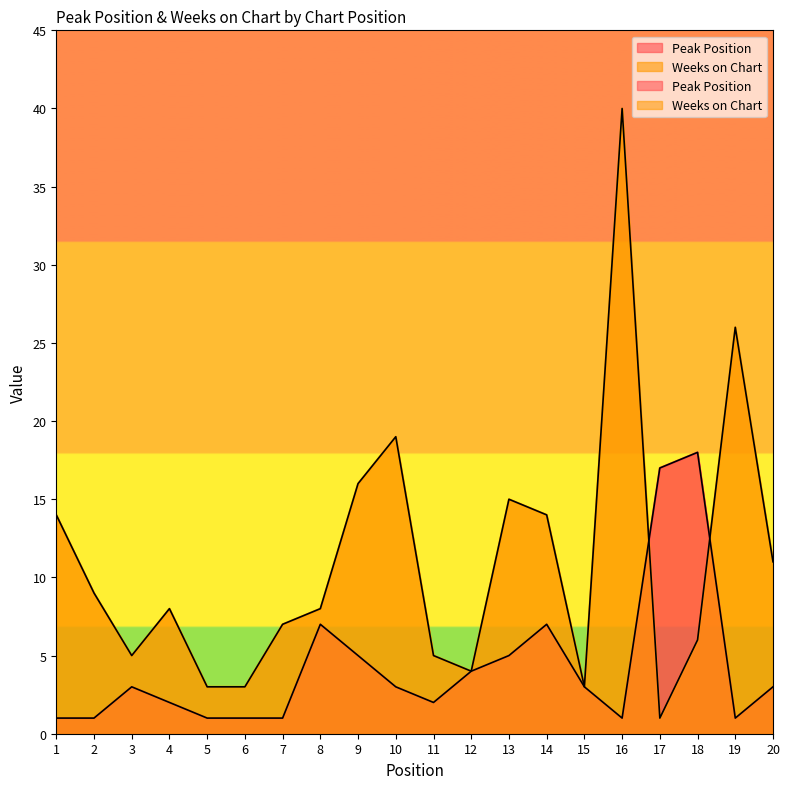

What are all the series names shown in the legend?

Peak Position, Weeks on Chart